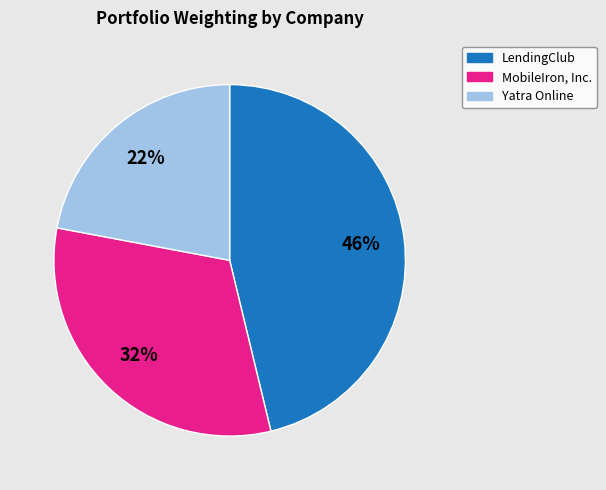

To the nearest percent, what is the combined percentage of Yatra Online and MobileIron, Inc.?

54%